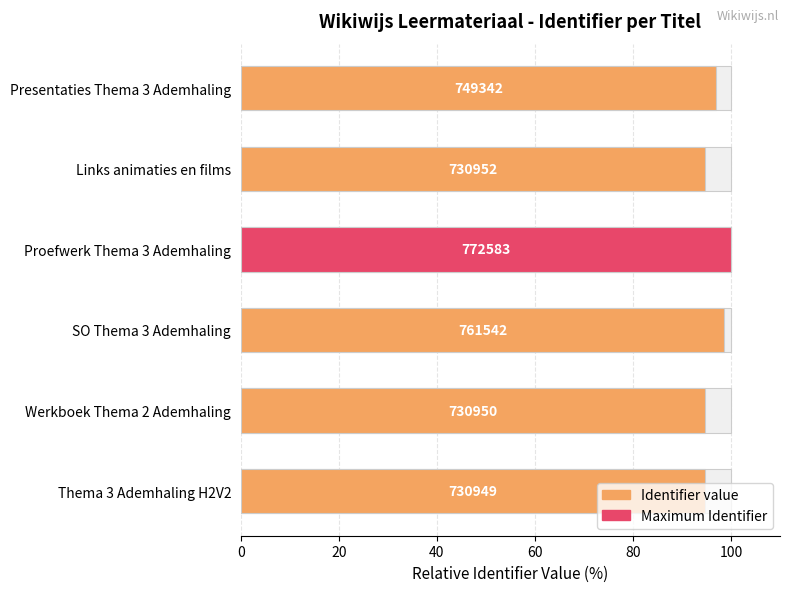

Reading left to right, extract all data points from this chart.

94.6	94.6	98.6	100.0	94.6	97.0